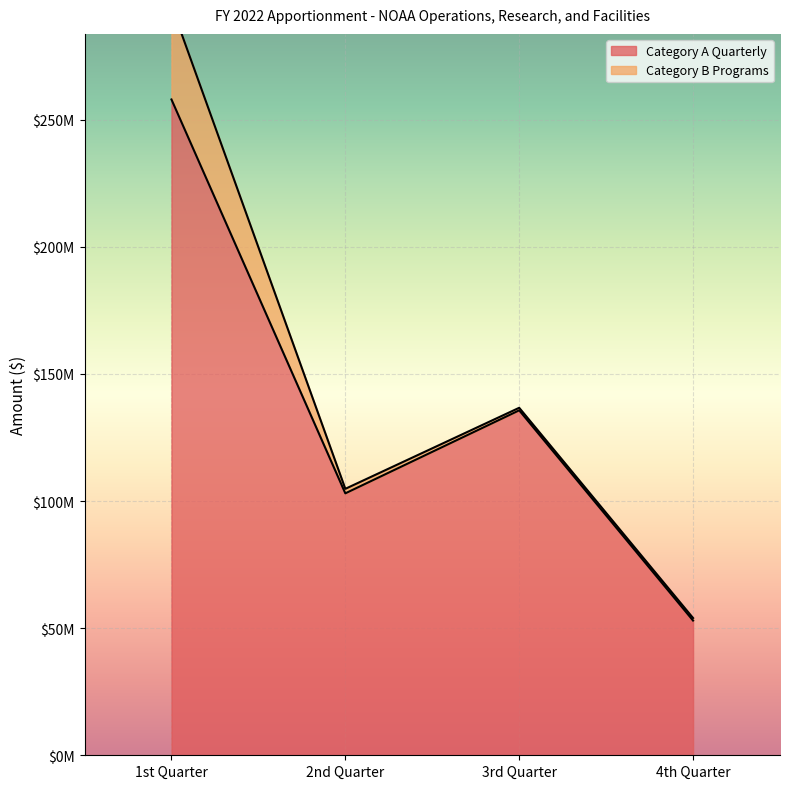

How many values are between 103030000 and 257957000?

3